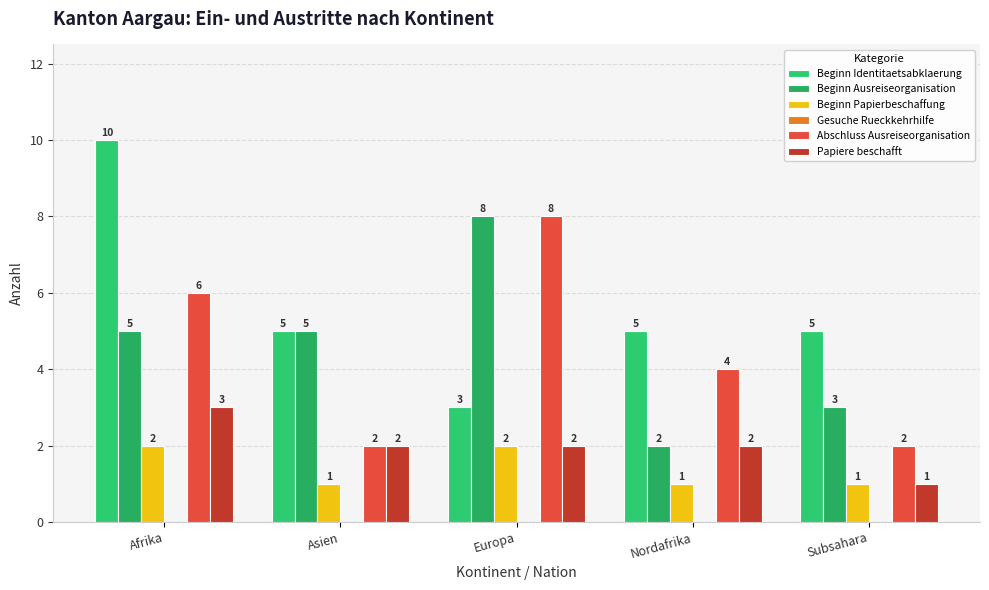

Reading left to right, extract all data points from this chart.

Beginn Identitaetsabklaerung: Afrika=10	Asien=5	Europa=3	Nordafrika=5	Subsahara=5
Beginn Ausreiseorganisation: Afrika=5	Asien=5	Europa=8	Nordafrika=2	Subsahara=3
Beginn Papierbeschaffung: Afrika=2	Asien=1	Europa=2	Nordafrika=1	Subsahara=1
Gesuche Rueckkehrhilfe: Afrika=0	Asien=0	Europa=0	Nordafrika=0	Subsahara=0
Abschluss Ausreiseorganisation: Afrika=6	Asien=2	Europa=8	Nordafrika=4	Subsahara=2
Papiere beschafft: Afrika=3	Asien=2	Europa=2	Nordafrika=2	Subsahara=1